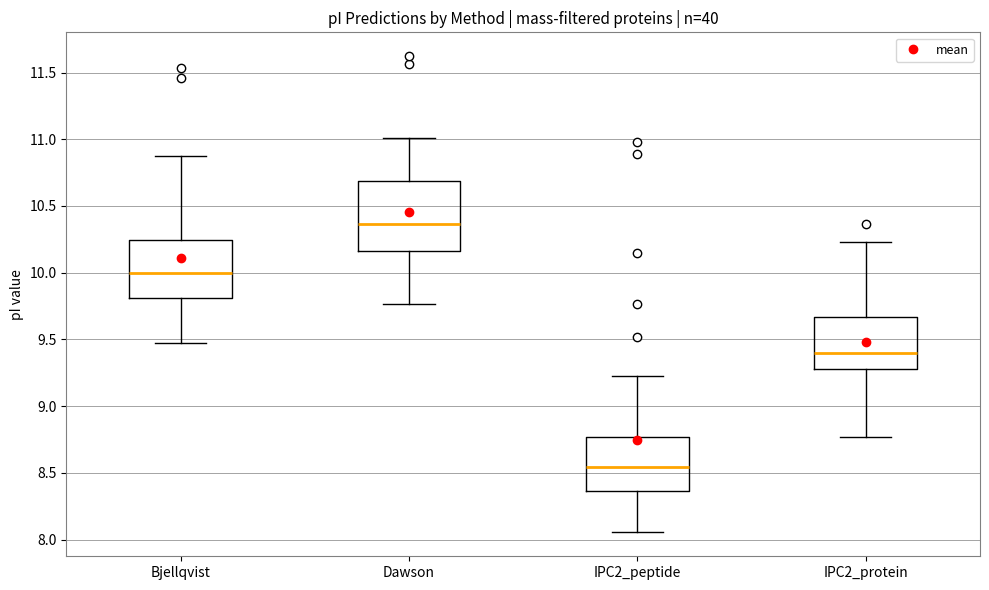

Reading left to right, read every box against the y-axis: the position of its median line, the range the box covers, and the ends of its whiskers. The values are not printed on the chart, so give them approximately, as read against the axis.

Bjellqvist: median 10.00, box 9.80 to 10.25, whiskers 9.45 to 10.90
Dawson: median 10.35, box 10.15 to 10.70, whiskers 9.75 to 11.00
IPC2_peptide: median 8.55, box 8.35 to 8.75, whiskers 8.05 to 9.20
IPC2_protein: median 9.40, box 9.30 to 9.65, whiskers 8.75 to 10.25